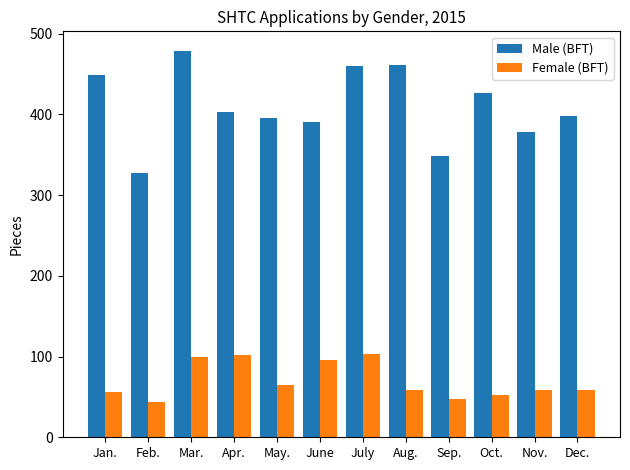

Does the chart contain any negative values?

No